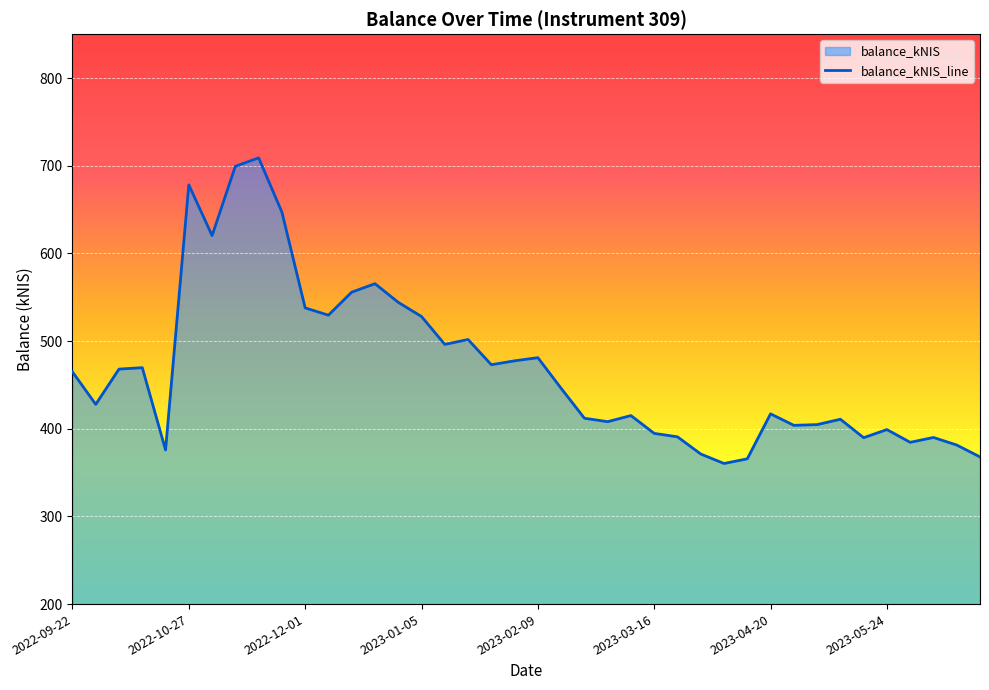

What is the difference between the maximum and second lowest values?

343.2